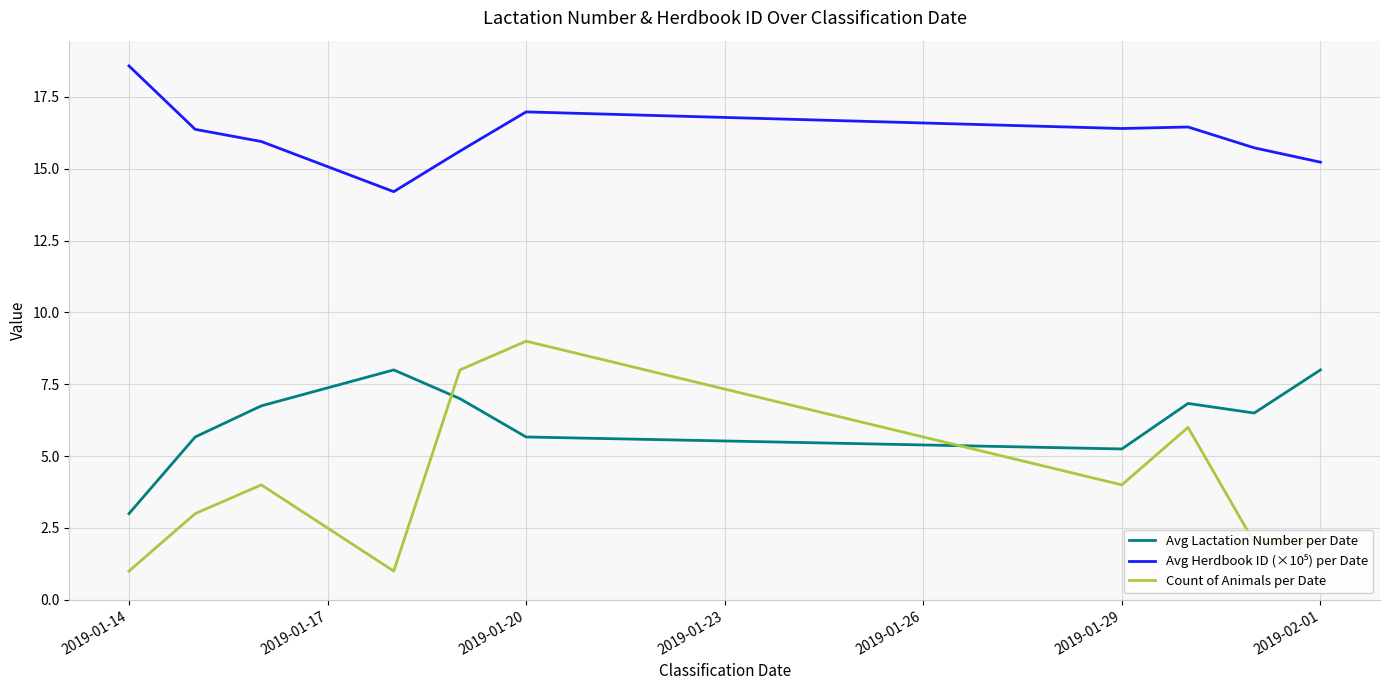

Which series has the largest range (max minus min)?

Count of Animals per Date